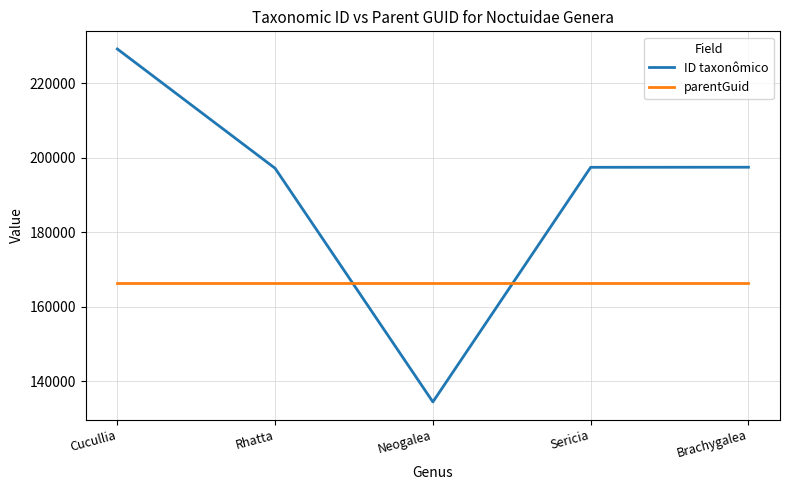

The value of ID taxonômico at Brachygalea is 131331. True or false?

False